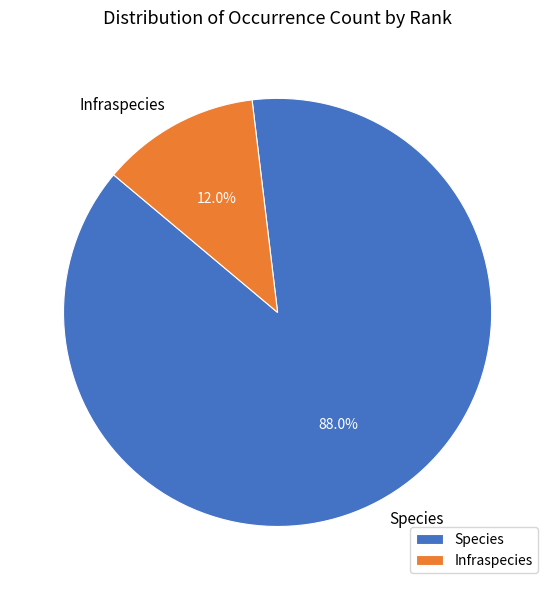

Do Species and Infraspecies together represent more than half of the pie?

Yes